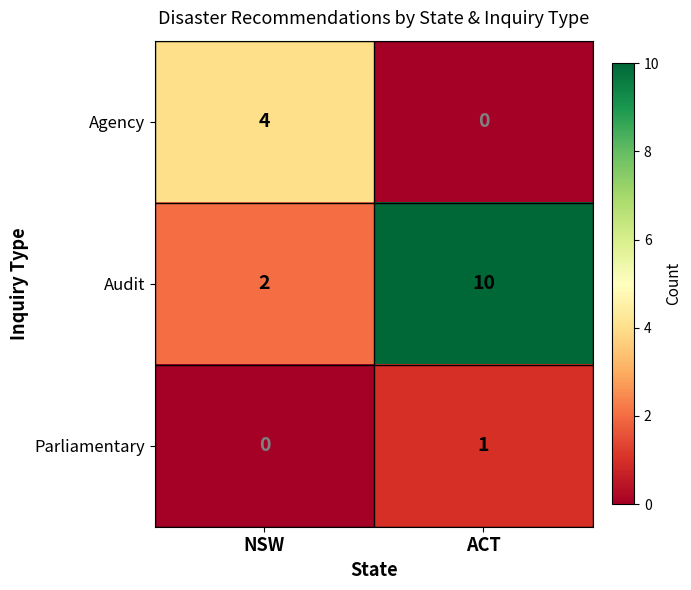

What is the difference between the Agency values at NSW and ACT?

4